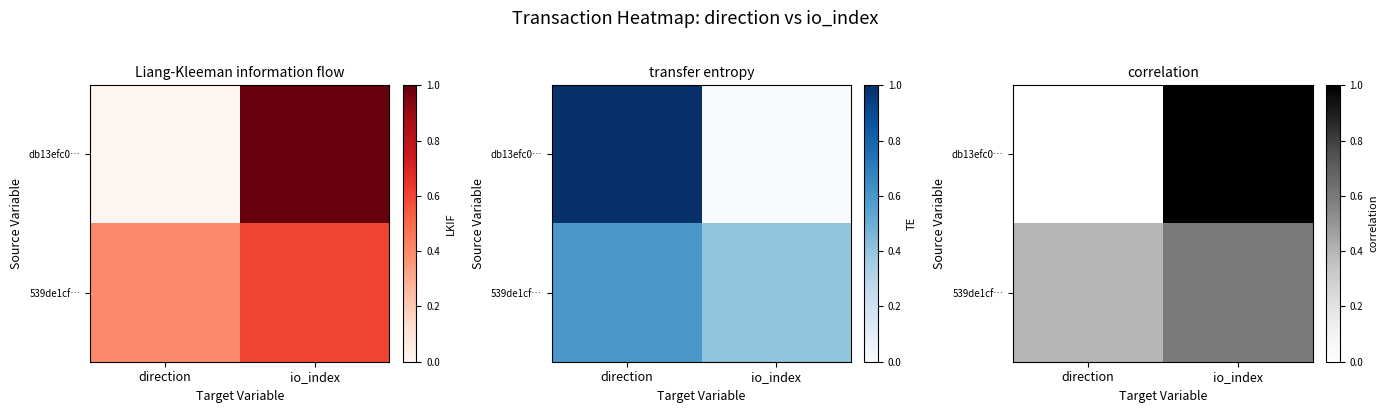

What is the total value across all series at direction?

0.4